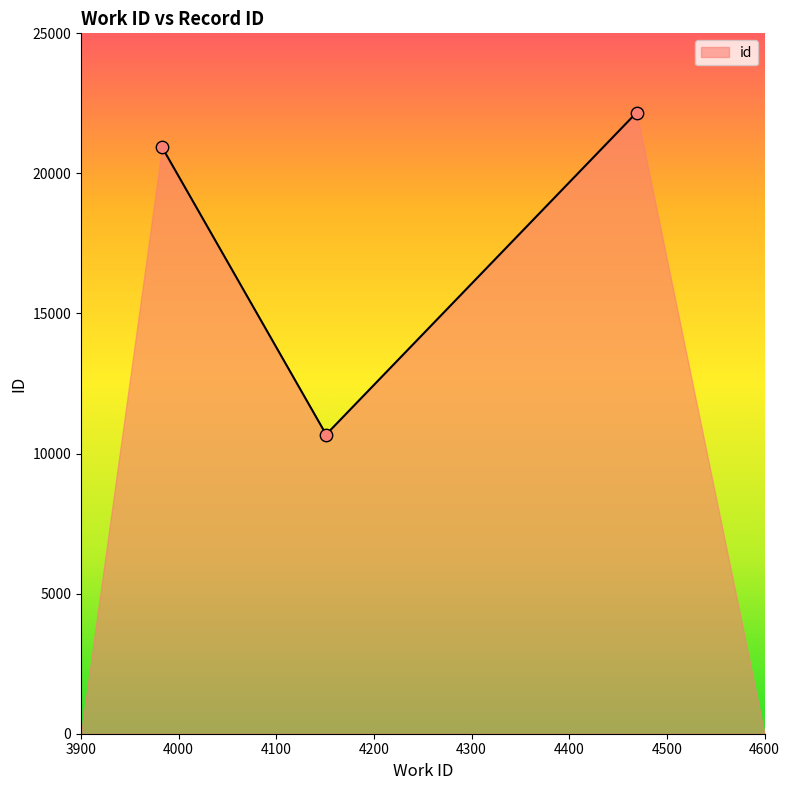

What is the smallest value displayed?

10680